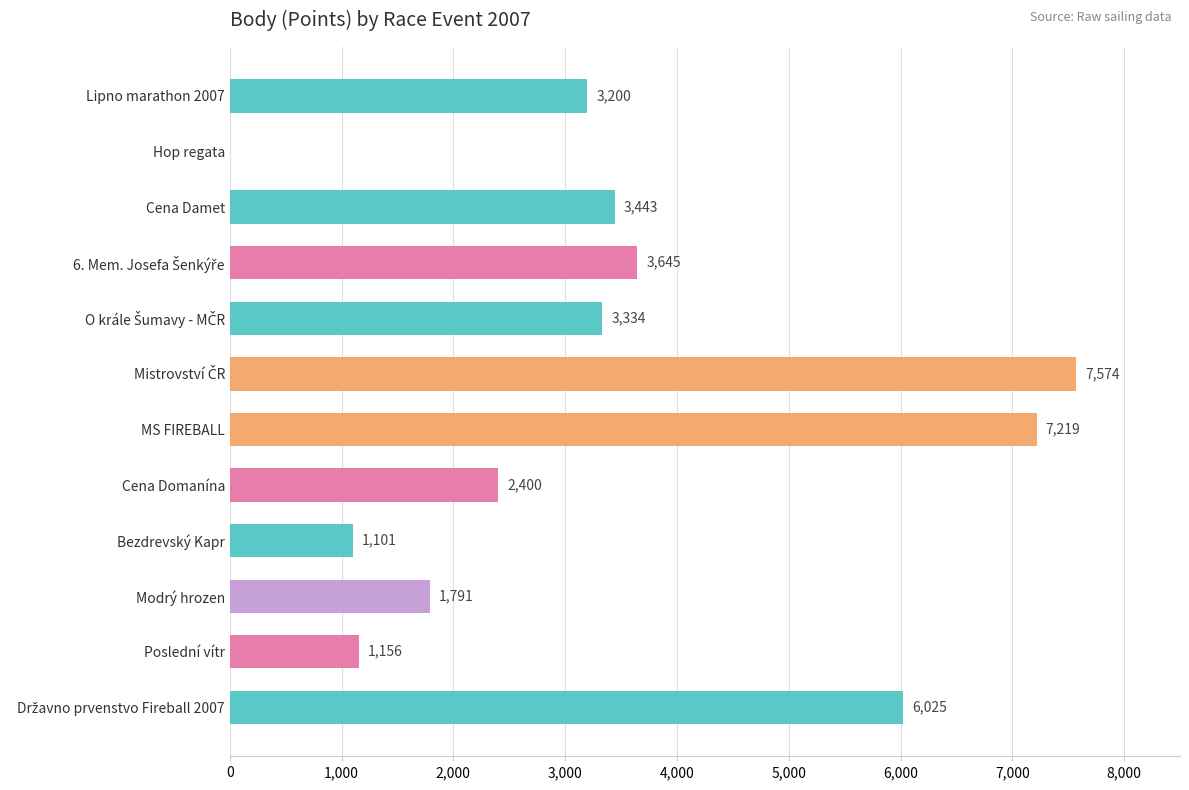

What is the greatest value displayed?

7574